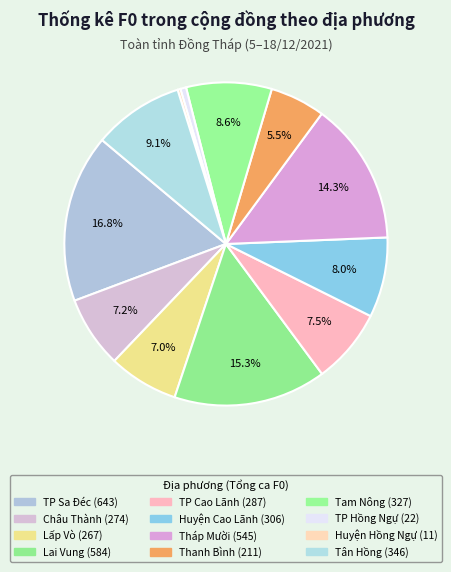

Which slice is the largest?

TP Sa Đéc